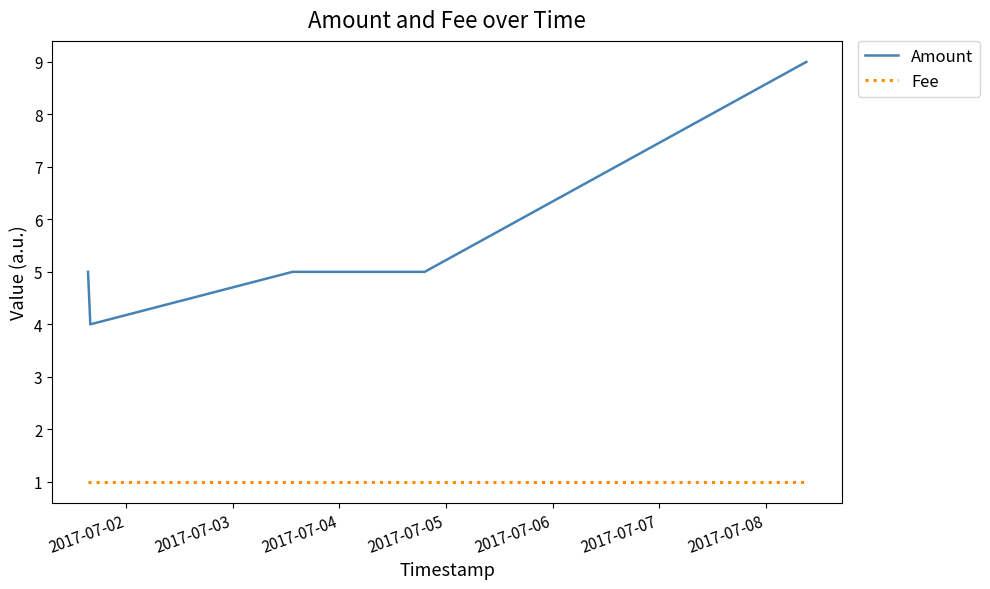

How many categories are shown in the chart?

5